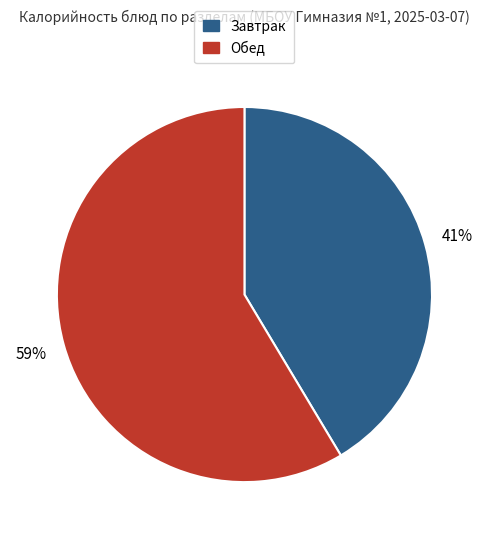

Combined, do Обед and Завтрак account for over 50%?

Yes